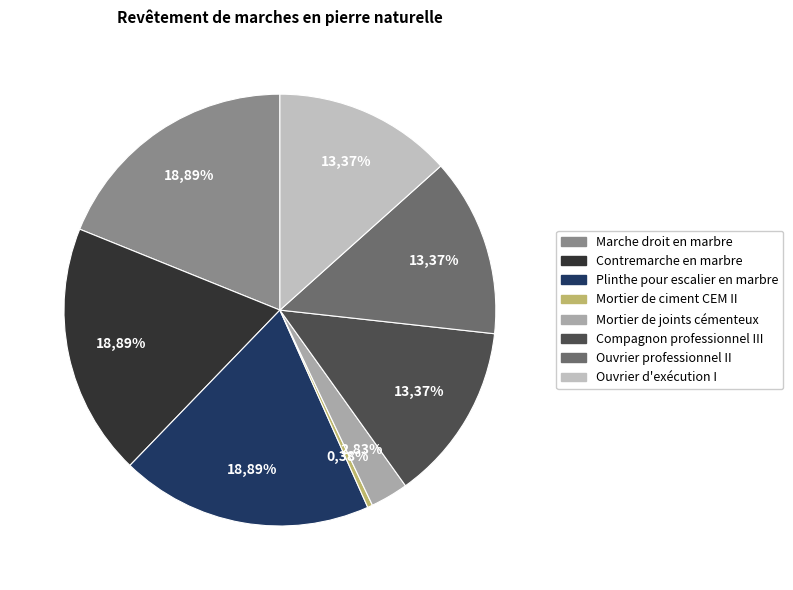

Combined, do Compagnon professionnel III and Ouvrier d'exécution I account for over 50%?

No